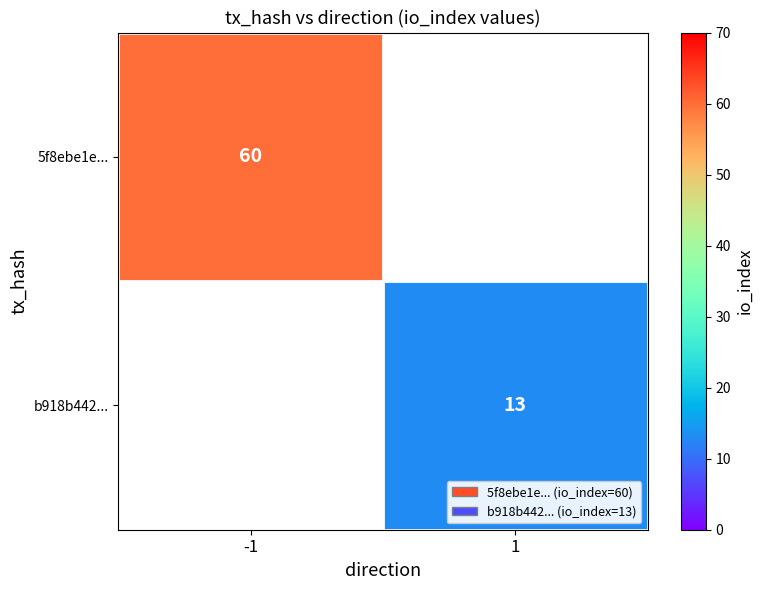

Is it true that b918b442... equals 22 at 1?

False